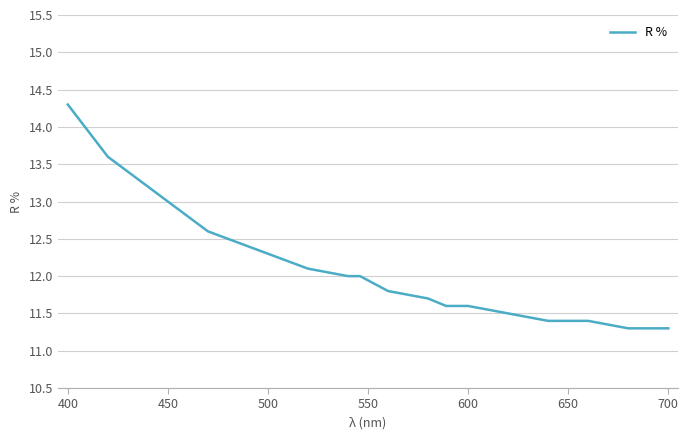

What is the sum of all values?

242.4